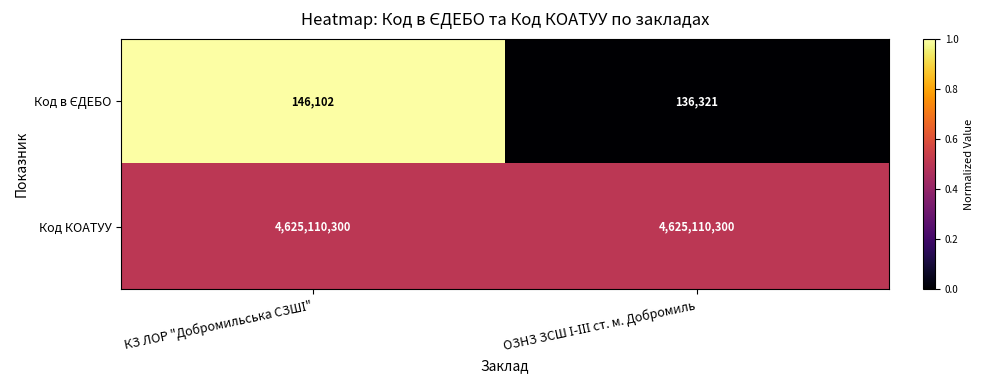

Which series has the largest total across all categories?

Код КОАТУУ